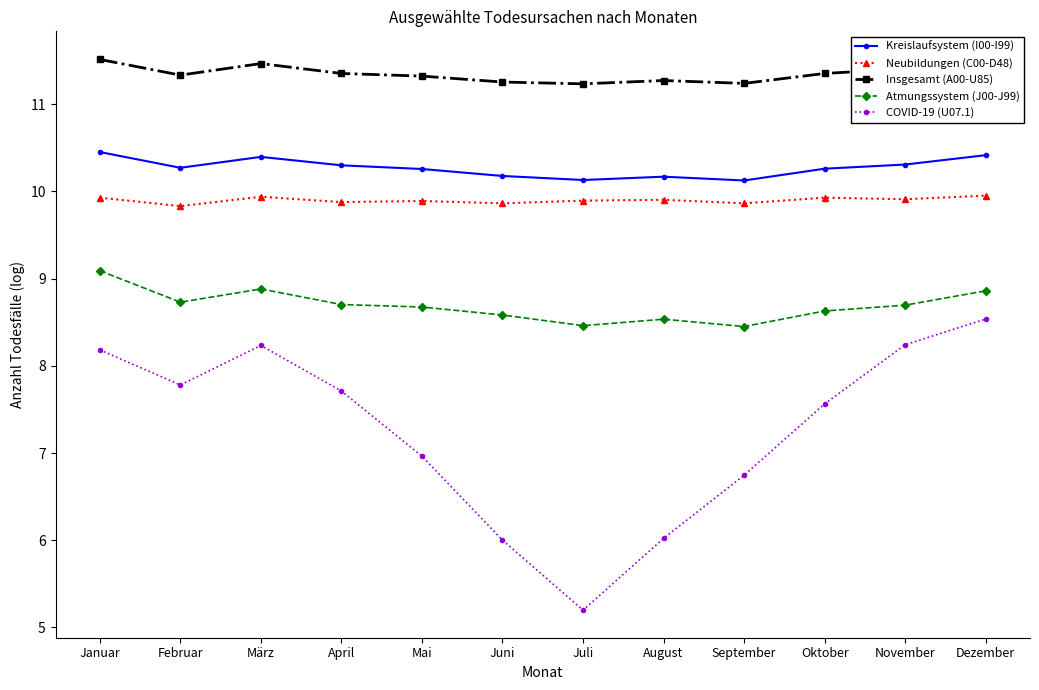

What is the average value of the Neubildungen (C00-D48) series?

9.9